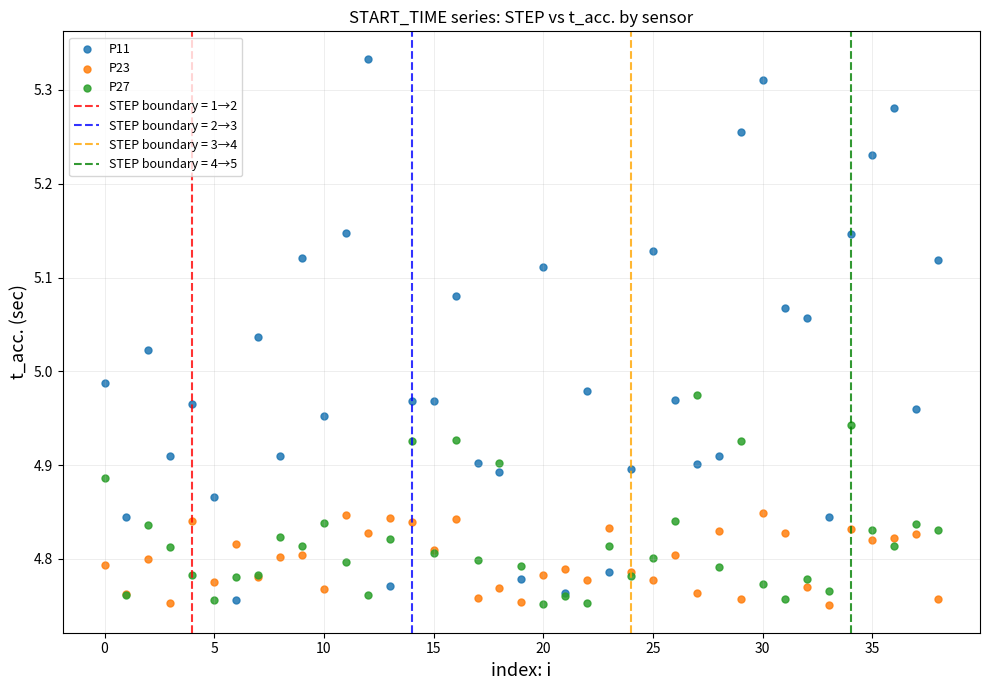

Which series reaches the maximum Y coordinate?

P11